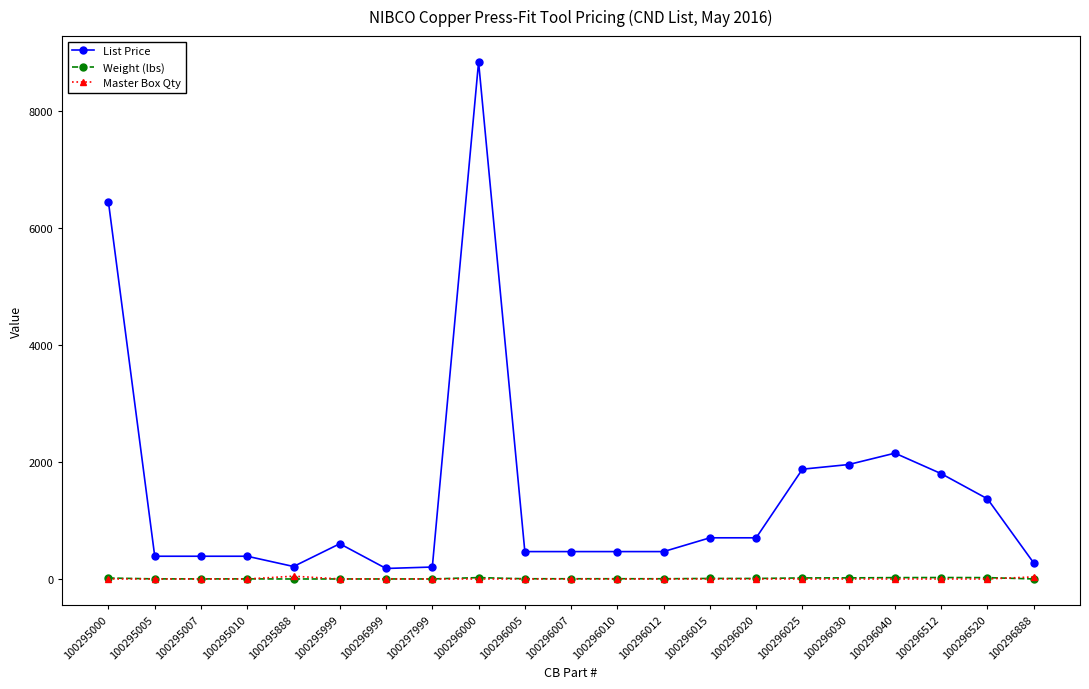

Is it true that List Price equals 2151.7 at 100296040?

True